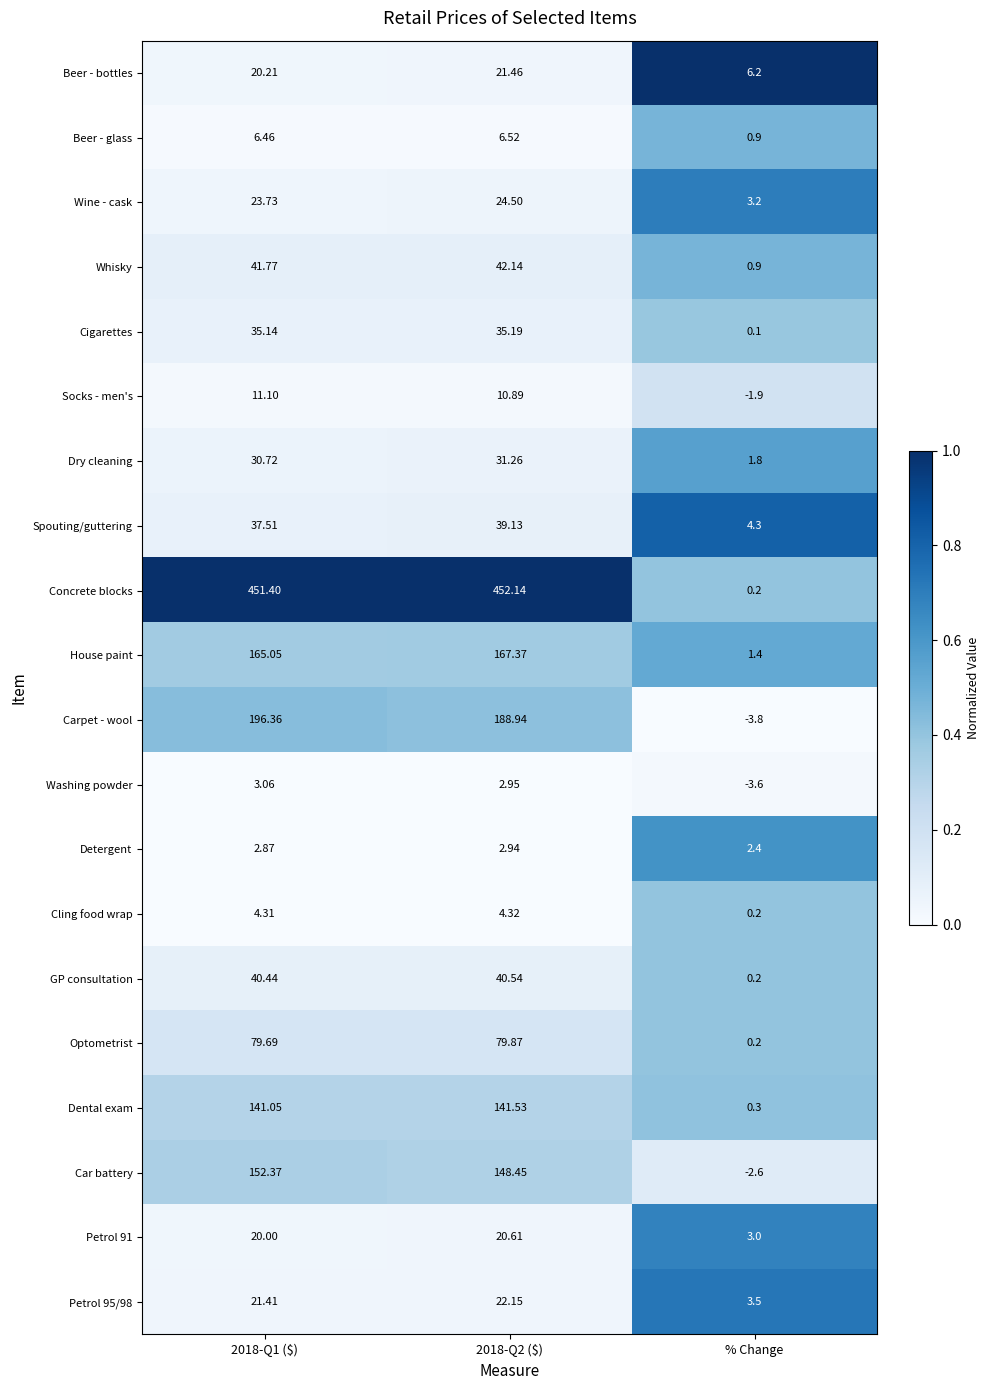

At which label does Optometrist reach its minimum?

% Change